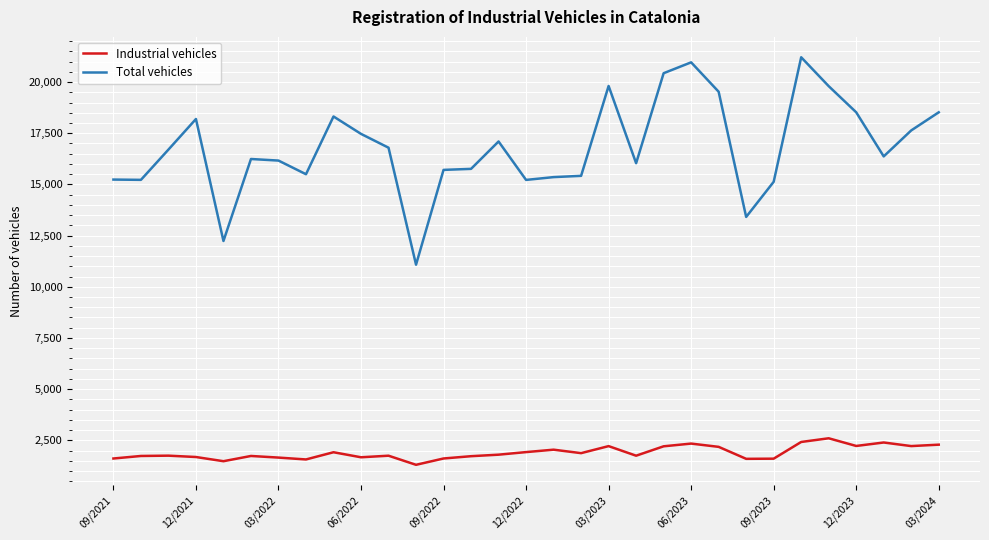

What is the highest value of the Total vehicles series?

21211